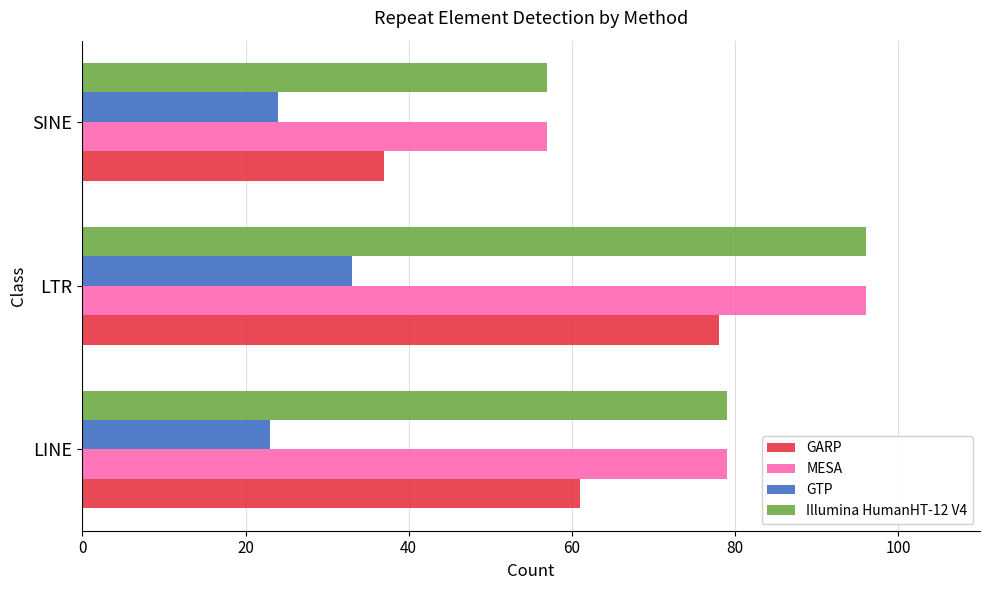

What is the average value of the Illumina HumanHT-12 V4 series?

77